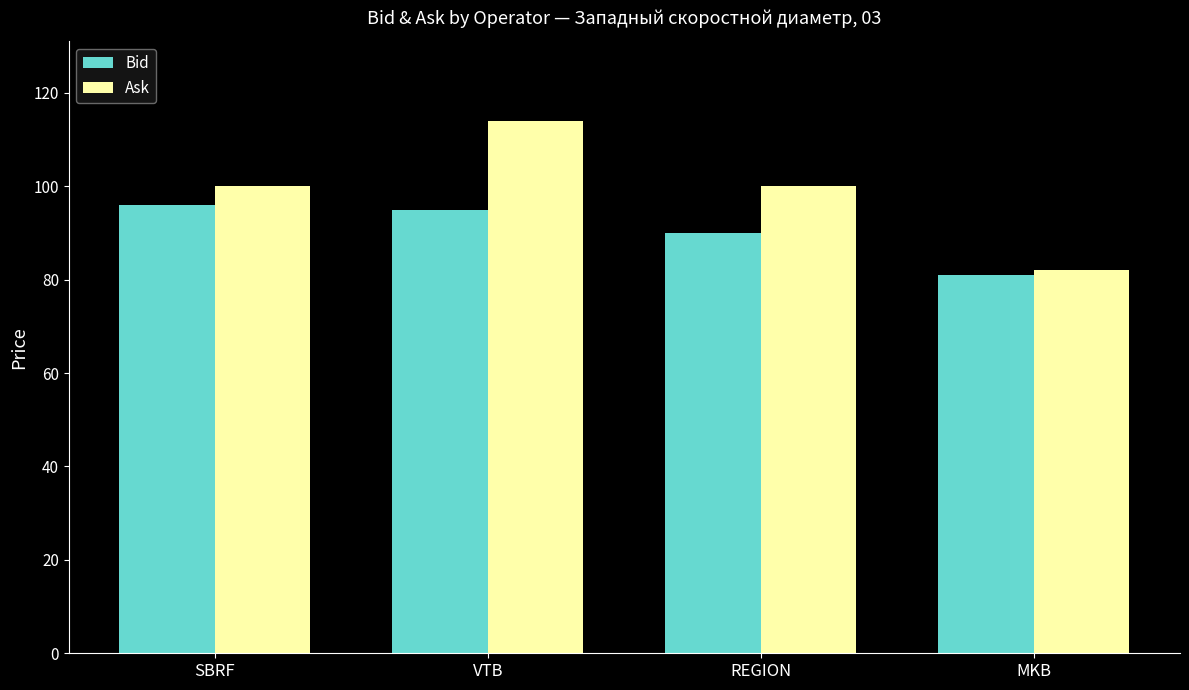

List the series in order of their peak value, lowest first.

Bid, Ask